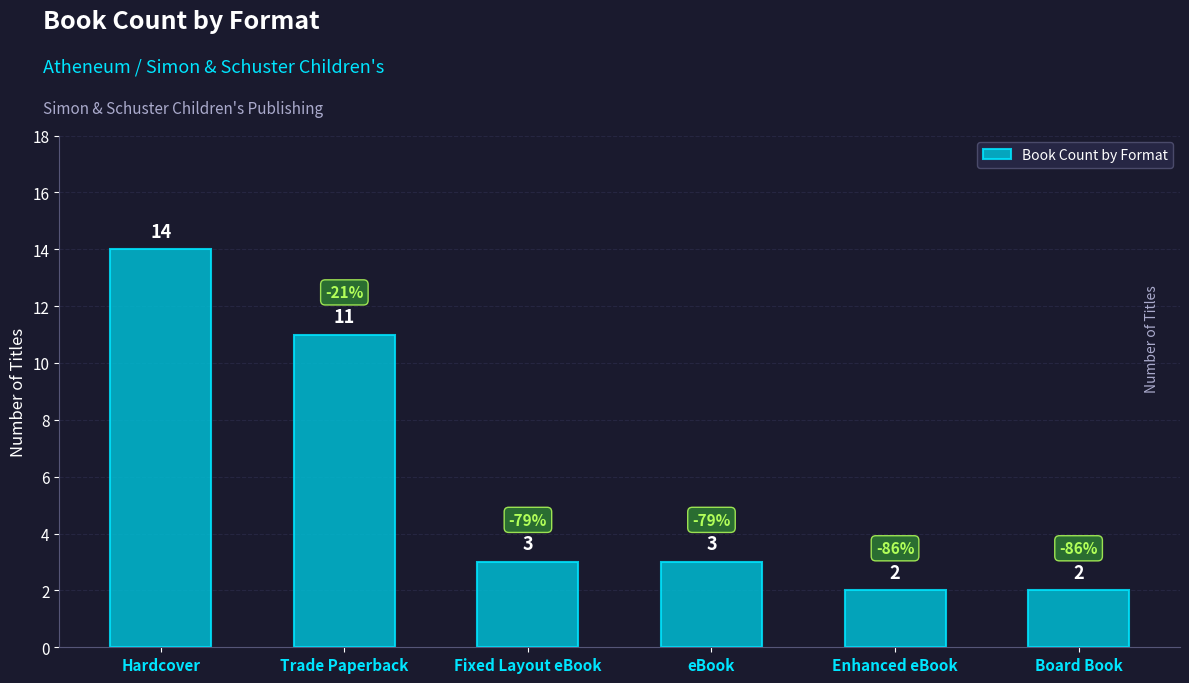

What is the change in value from Hardcover to Board Book?

-12